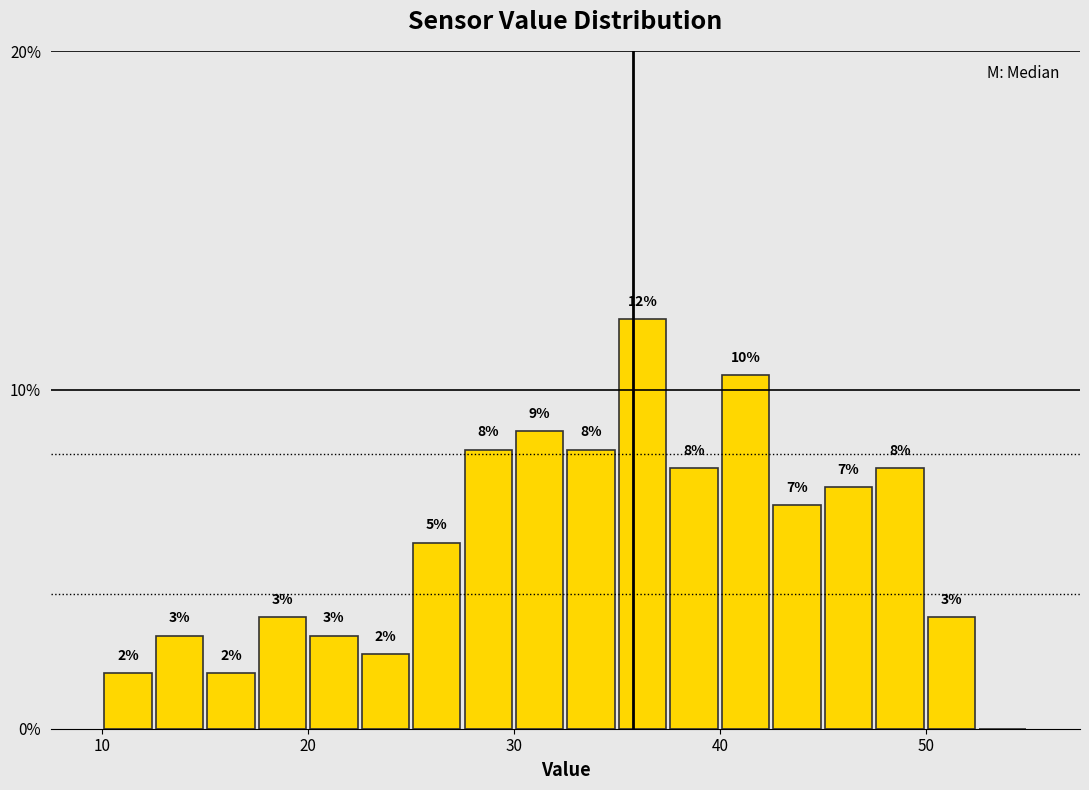

Read against the x-axis, roughly where is the centre of the tallest bar?

36